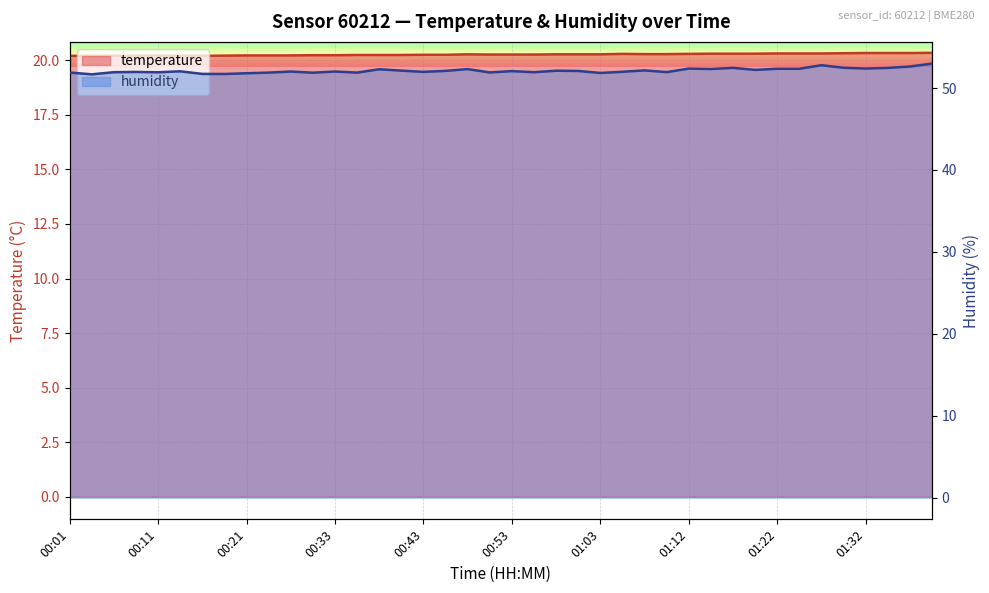

True or false: temperature has more than 0 interior local peaks.

True